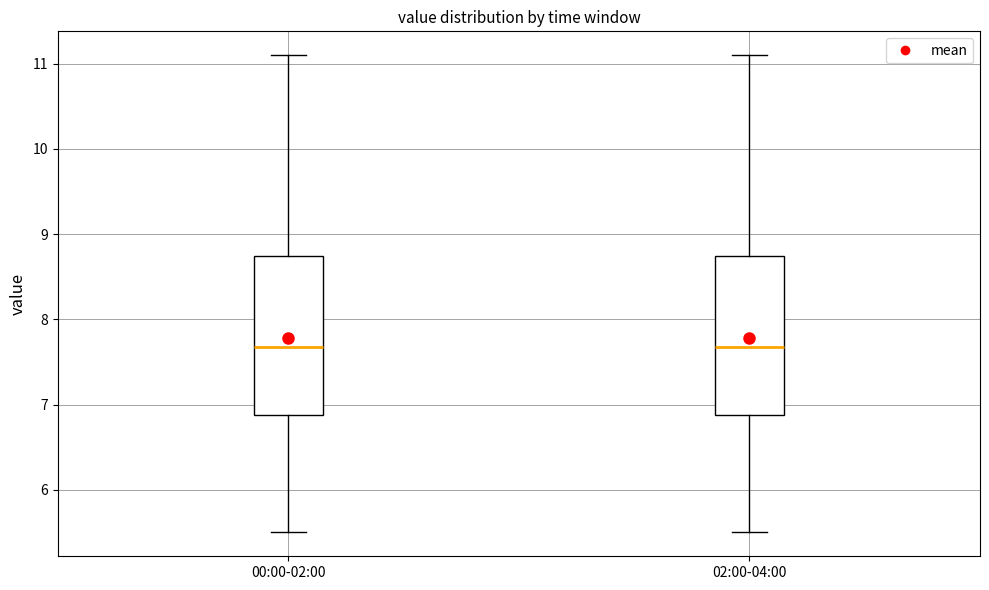

Reading left to right, read every box against the y-axis: the position of its median line, the range the box covers, and the ends of its whiskers. The values are not printed on the chart, so give them approximately, as read against the axis.

00:00-02:00: median 7.7, box 6.9 to 8.7, whiskers 5.5 to 11.1
02:00-04:00: median 7.7, box 6.9 to 8.7, whiskers 5.5 to 11.1